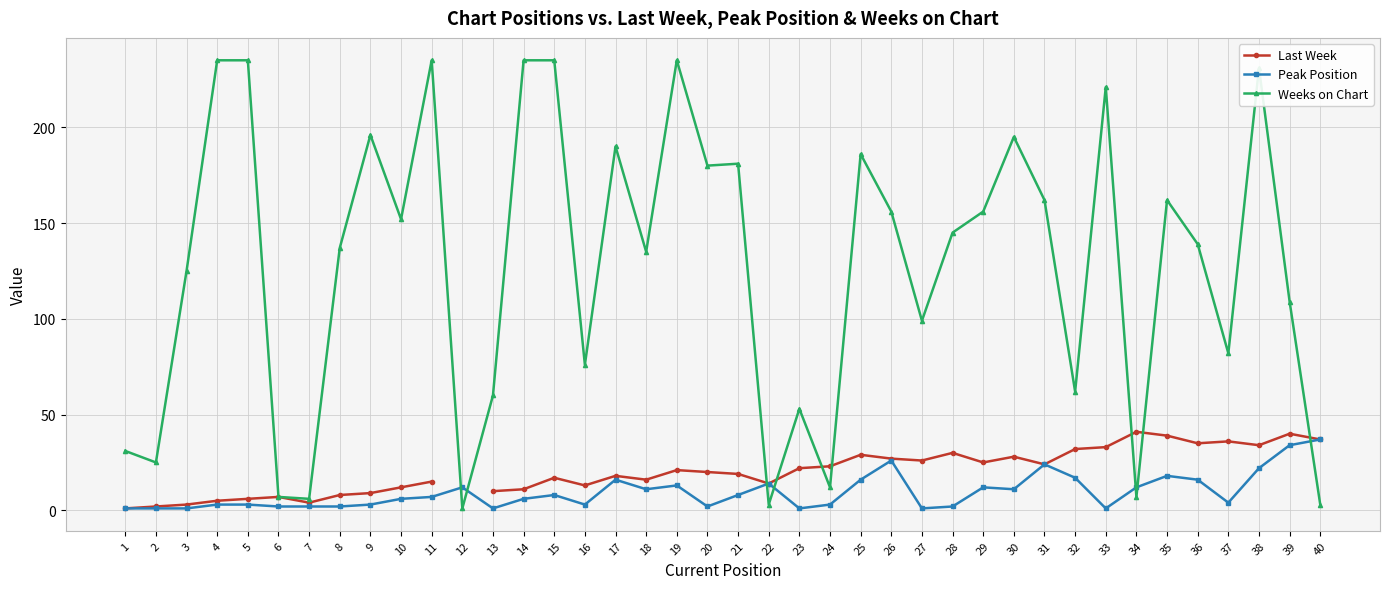

How many lines are shown in the chart?

3